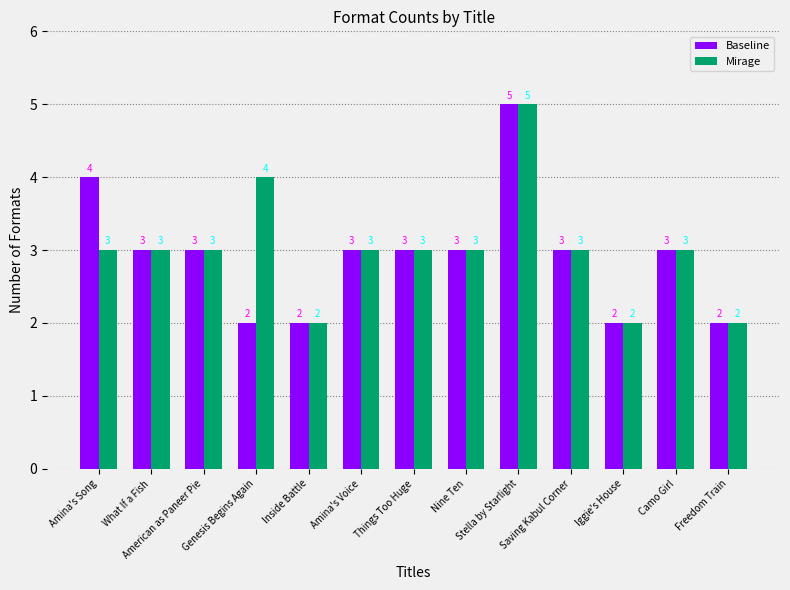

What are all the series names shown in the legend?

Baseline, Mirage